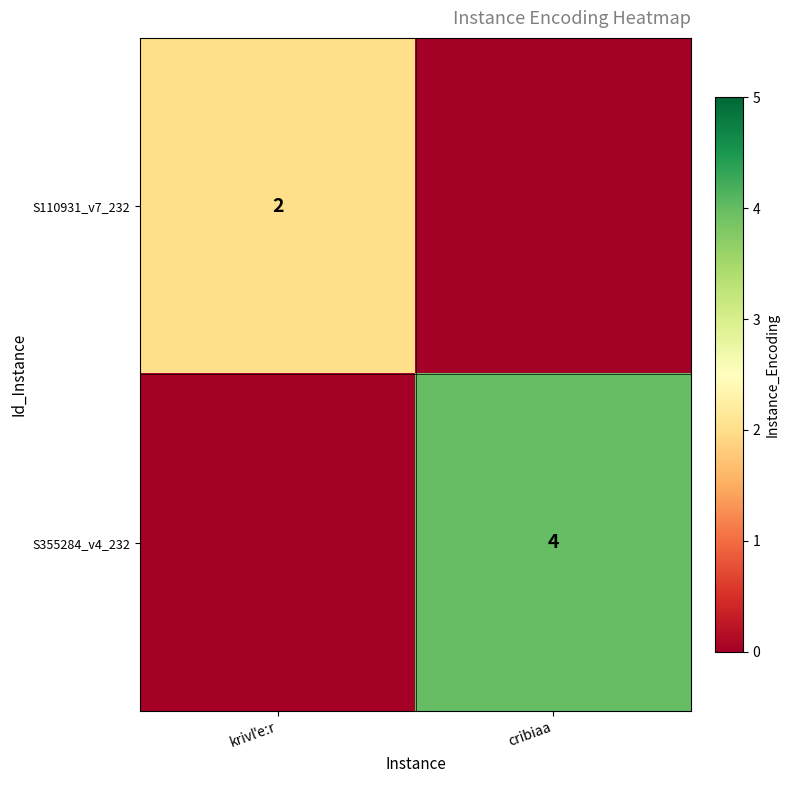

What is the greatest value displayed?

4